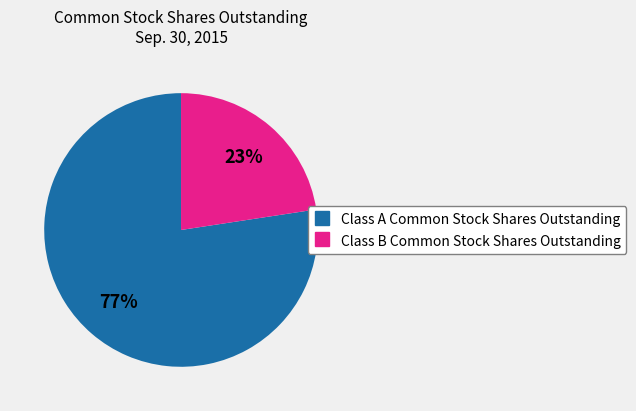

How many slices are in this pie chart?

2